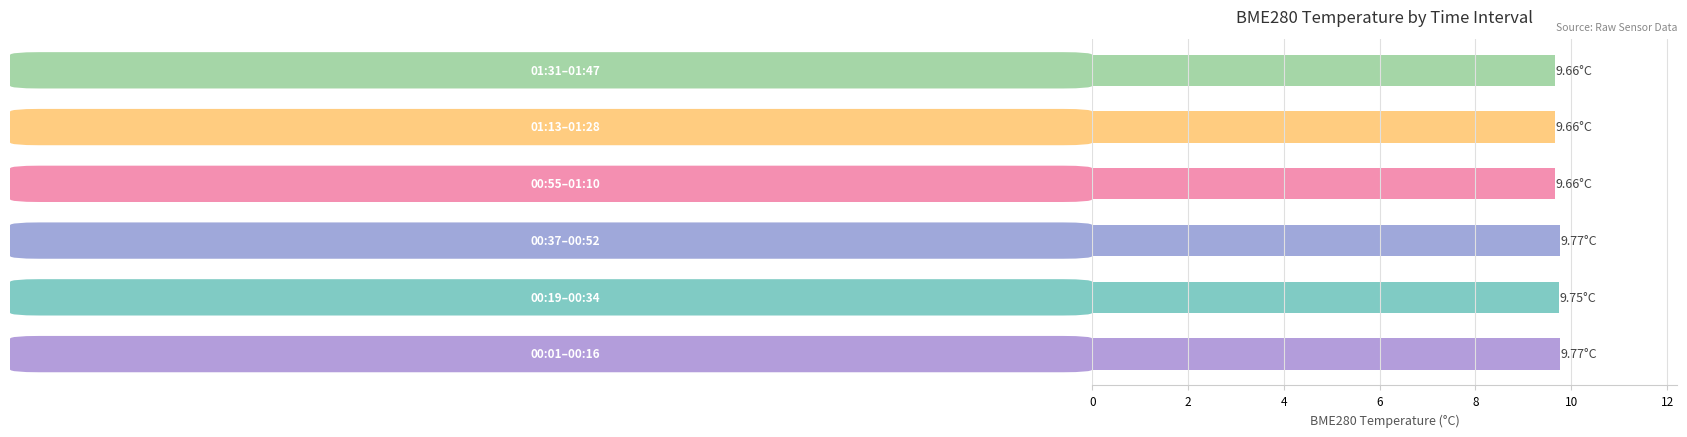

Count the number of data series in this chart.

1